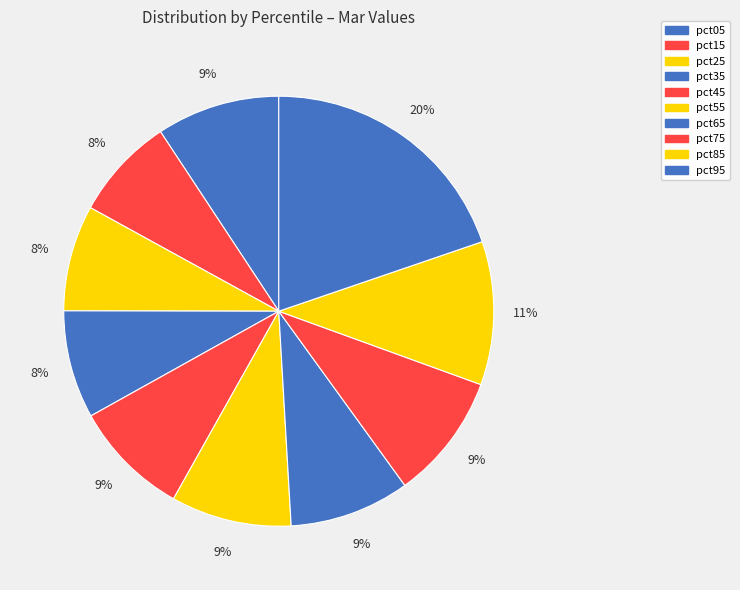

Rank the categories by value from highest to lowest.

pct95, pct85, pct75, pct05, pct55, pct65, pct45, pct35, pct25, pct15